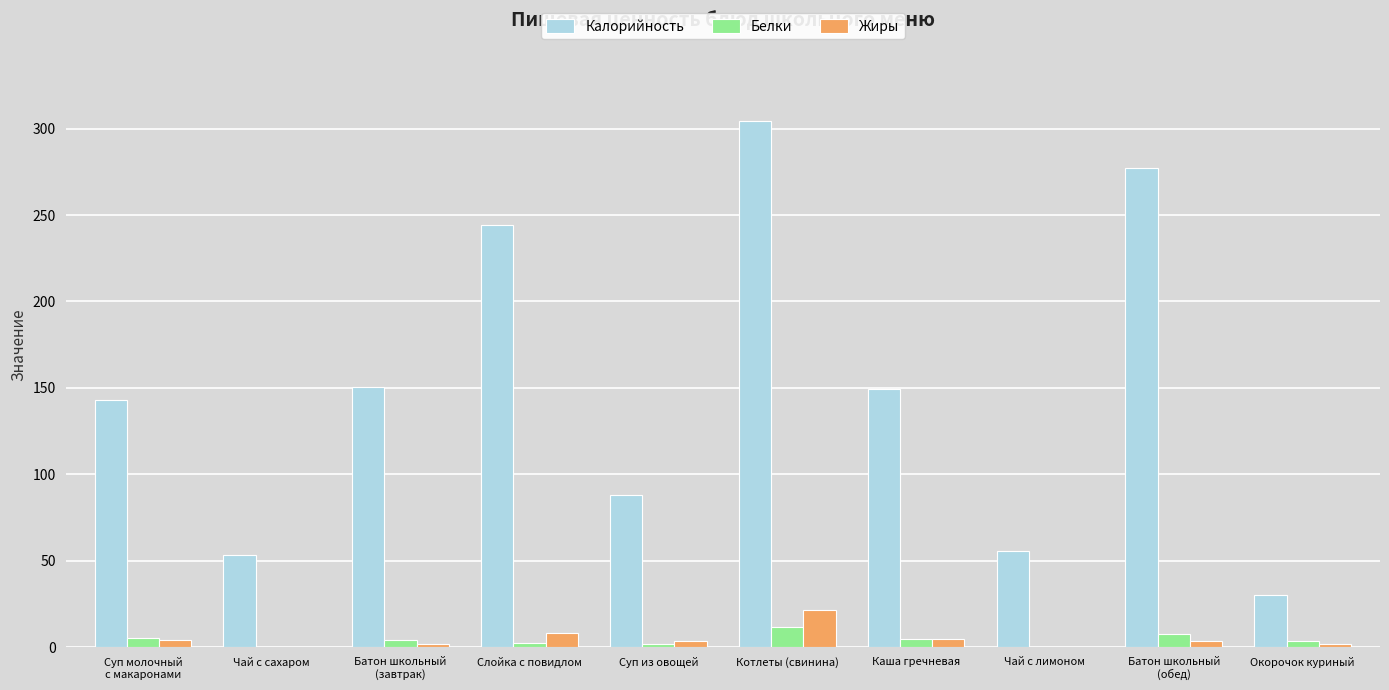

What is the spread (max minus min) of values at Котлеты (свинина)?

292.2